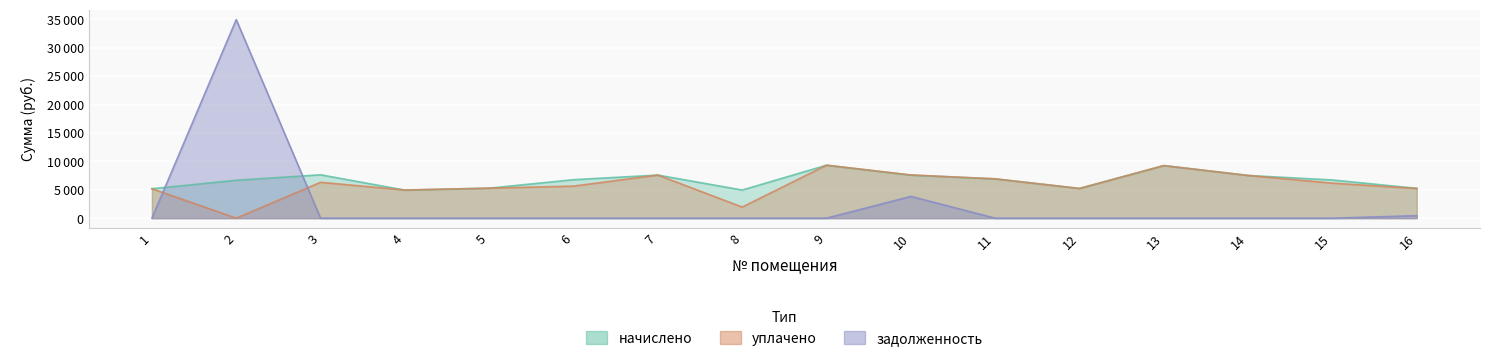

Is it true that начислено equals 1758.0 at 8?

False